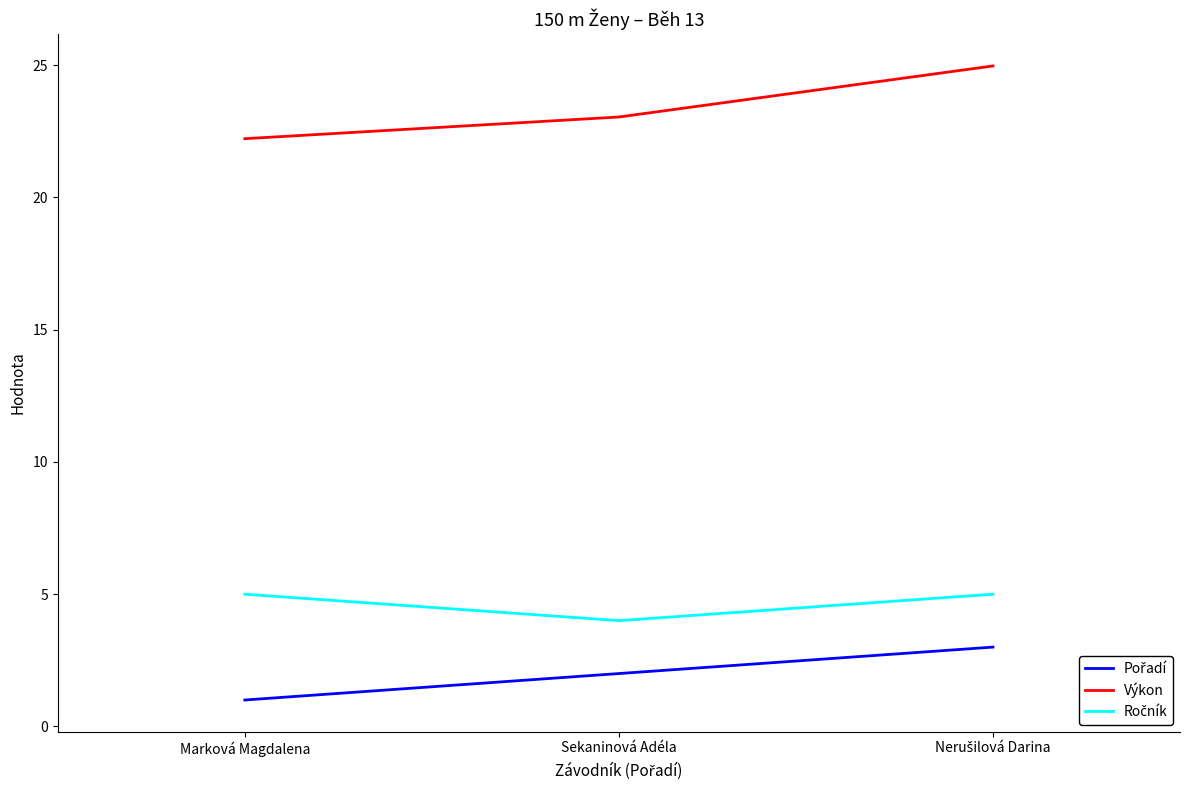

What is the difference between the highest and lowest values at Marková Magdalena?

21.2